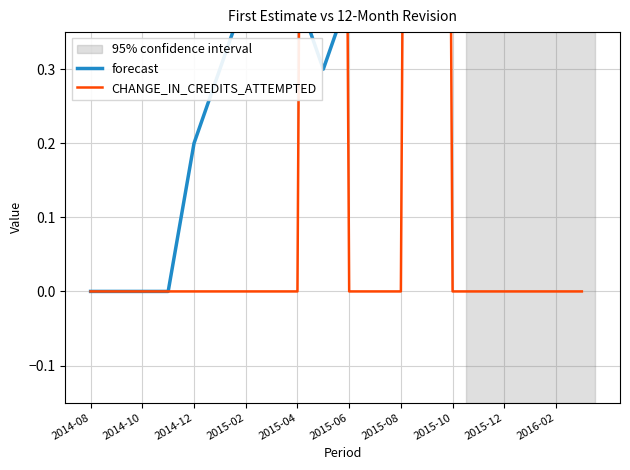

Is it true that CHANGE_IN_CREDITS_ATTEMPTED equals 3.5 at 2014-12?

False